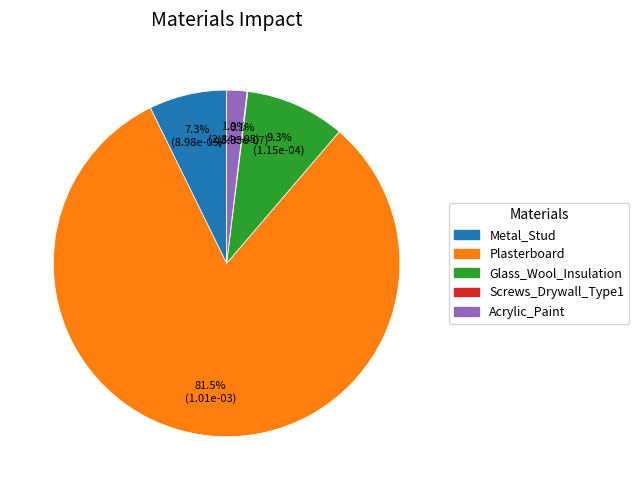

Which has a higher value, Acrylic_Paint or Glass_Wool_Insulation?

Glass_Wool_Insulation